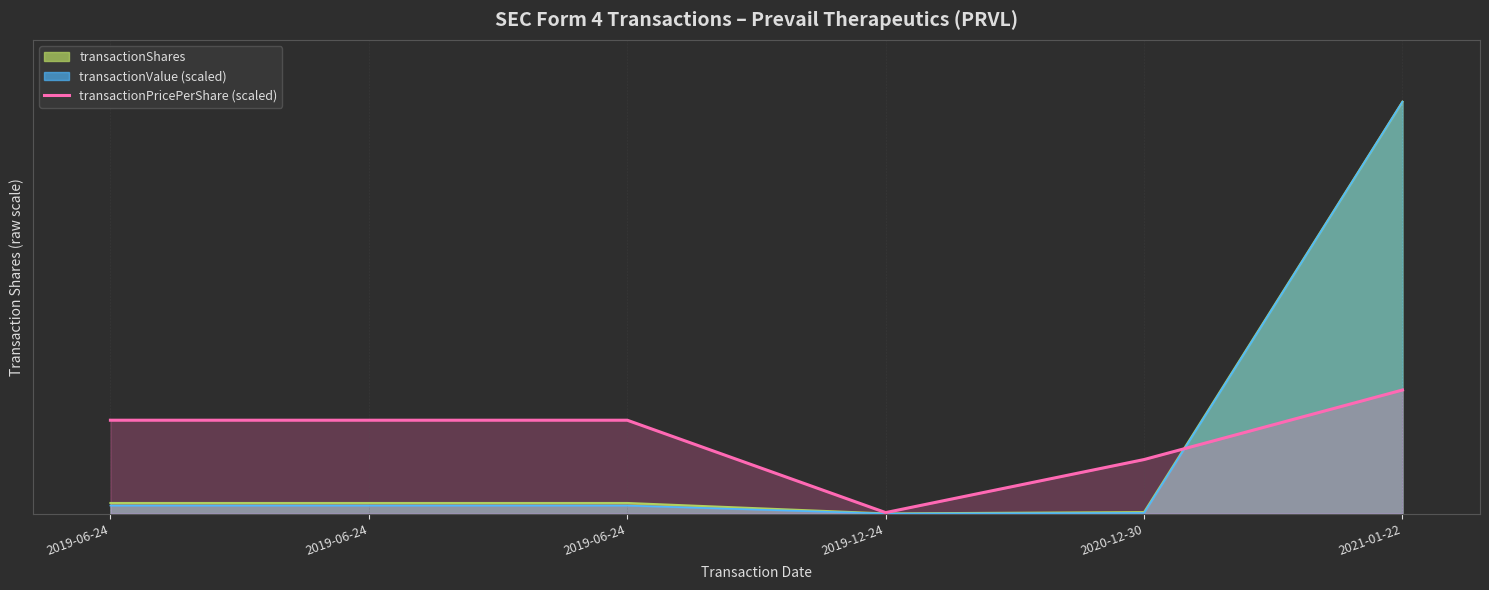

At which category does the chart reach its minimum across all series?

2019-12-24